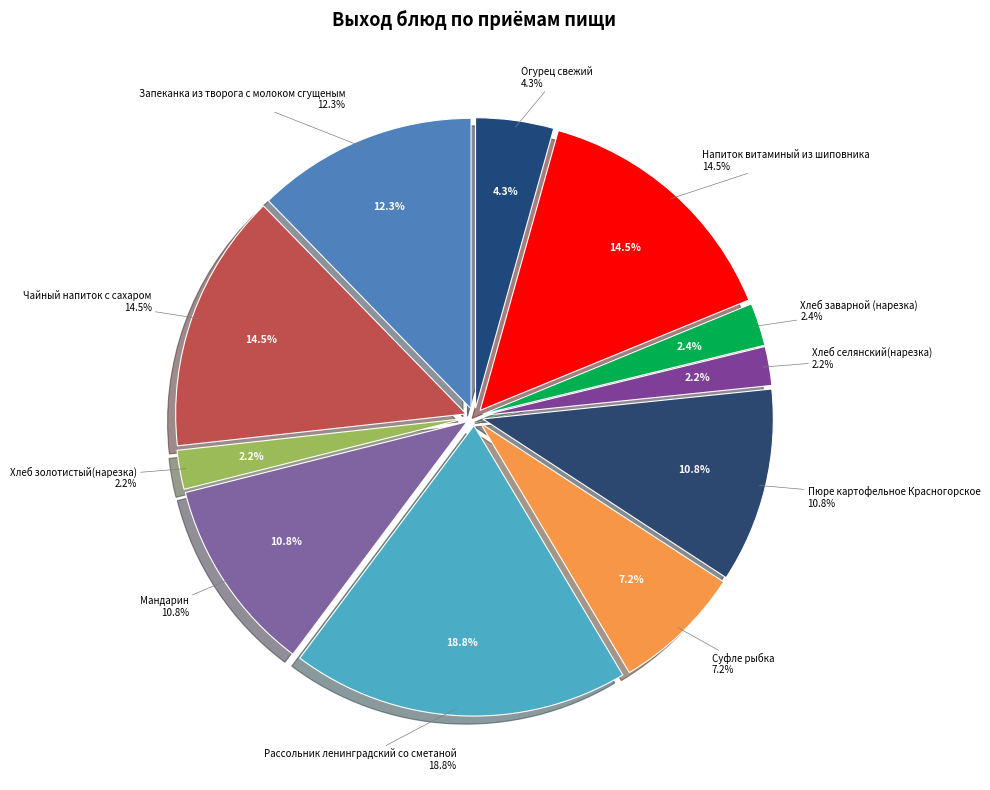

Is it true that Огурец свежий is 4% of the pie?

True